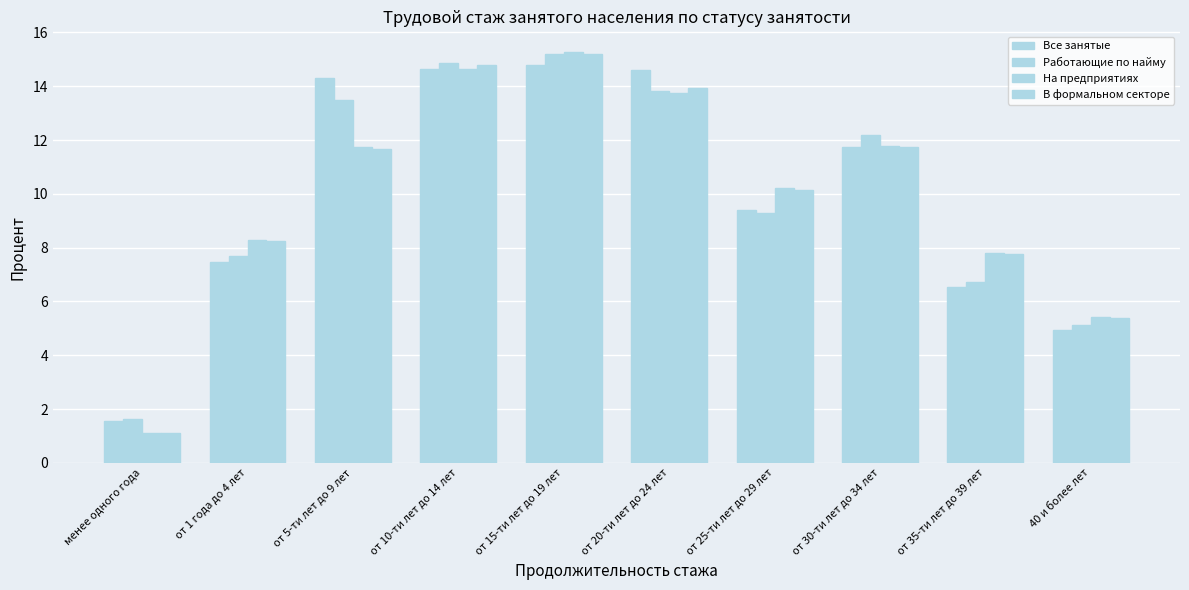

Reading right to left, list all the values displayed in this chart.

Все занятые: 40 и более лет=4.9	от 35-ти лет до 39 лет=6.5	от 30-ти лет до 34 лет=11.8	от 25-ти лет до 29 лет=9.4	от 20-ти лет до 24 лет=14.6	от 15-ти лет до 19 лет=14.8	от 10-ти лет до 14 лет=14.6	от 5-ти лет до 9 лет=14.3	от 1 года до 4 лет=7.5	менее одного года=1.6
Работающие по найму: 40 и более лет=5.1	от 35-ти лет до 39 лет=6.7	от 30-ти лет до 34 лет=12.2	от 25-ти лет до 29 лет=9.3	от 20-ти лет до 24 лет=13.8	от 15-ти лет до 19 лет=15.2	от 10-ти лет до 14 лет=14.9	от 5-ти лет до 9 лет=13.5	от 1 года до 4 лет=7.7	менее одного года=1.6
На предприятиях: 40 и более лет=5.4	от 35-ти лет до 39 лет=7.8	от 30-ти лет до 34 лет=11.8	от 25-ти лет до 29 лет=10.2	от 20-ти лет до 24 лет=13.7	от 15-ти лет до 19 лет=15.3	от 10-ти лет до 14 лет=14.6	от 5-ти лет до 9 лет=11.7	от 1 года до 4 лет=8.3	менее одного года=1.1
В формальном секторе: 40 и более лет=5.4	от 35-ти лет до 39 лет=7.8	от 30-ти лет до 34 лет=11.7	от 25-ти лет до 29 лет=10.2	от 20-ти лет до 24 лет=13.9	от 15-ти лет до 19 лет=15.2	от 10-ти лет до 14 лет=14.8	от 5-ти лет до 9 лет=11.7	от 1 года до 4 лет=8.2	менее одного года=1.1